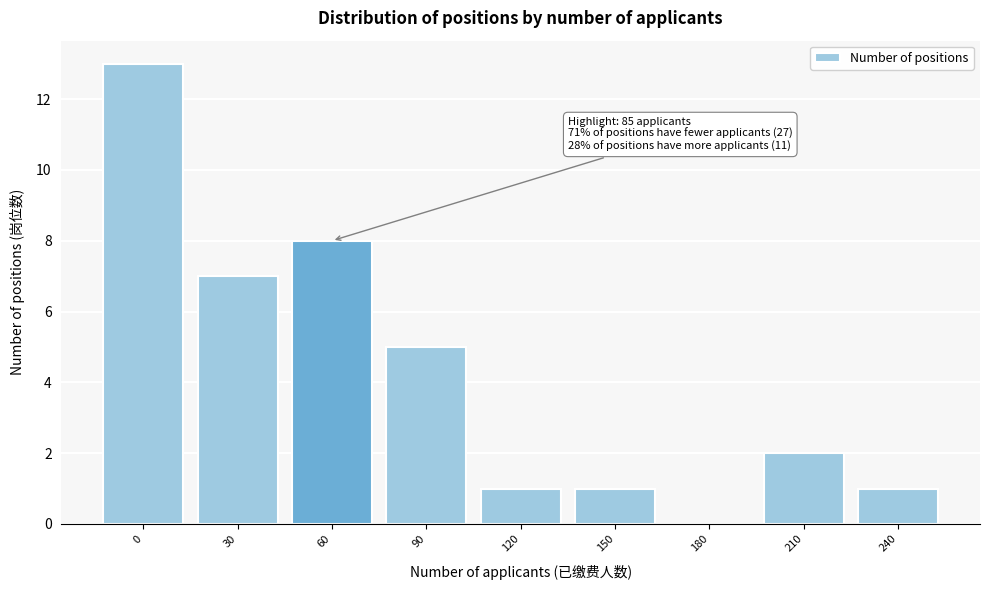

Reading left to right, transcribe all the data shown in this chart.

0=13	30=7	60=8	90=5	120=1	150=1	180=0	210=2	240=1